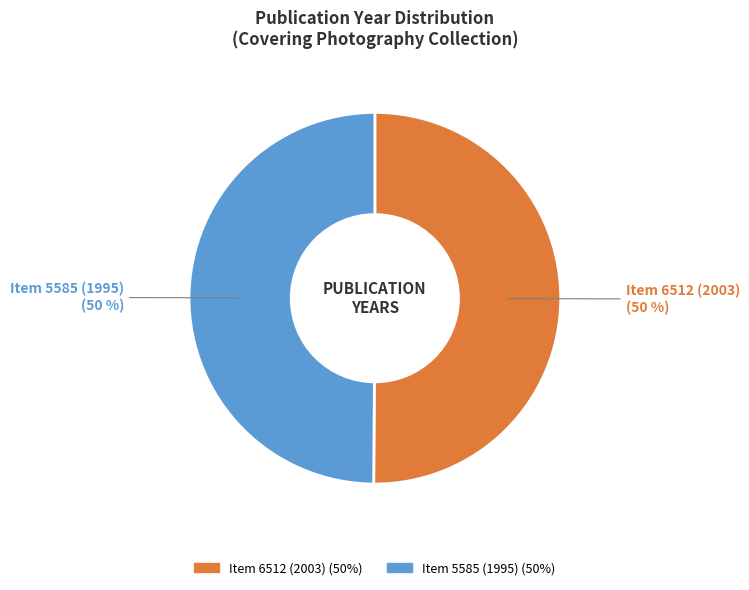

Approximately how many times larger is the value at Item 6512 (2003) compared to Item 5585 (1995)?

1.0